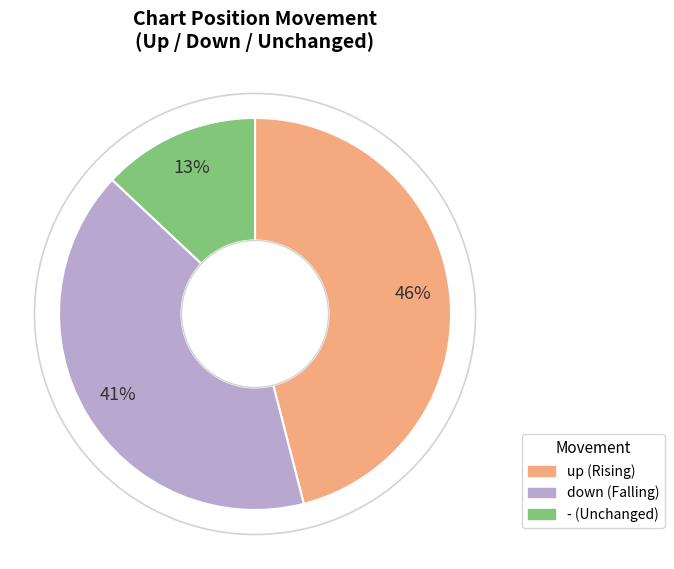

The - slice represents 20% of the pie. True or false?

False